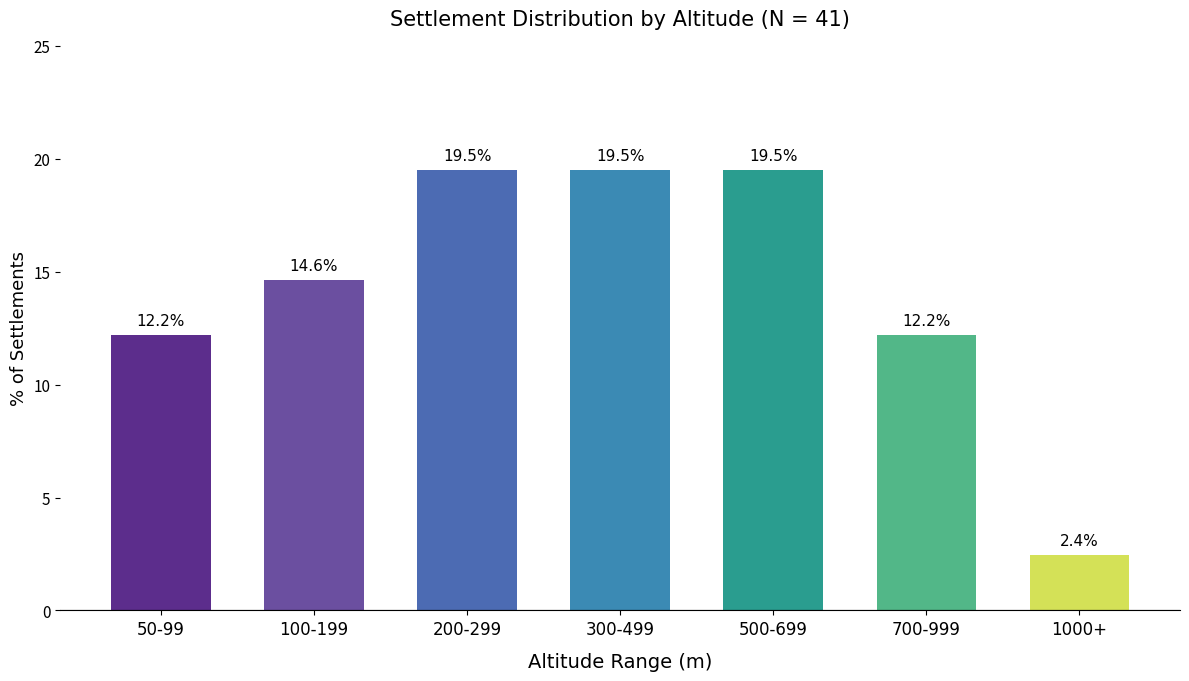

Where does the data first go above 14?

100-199